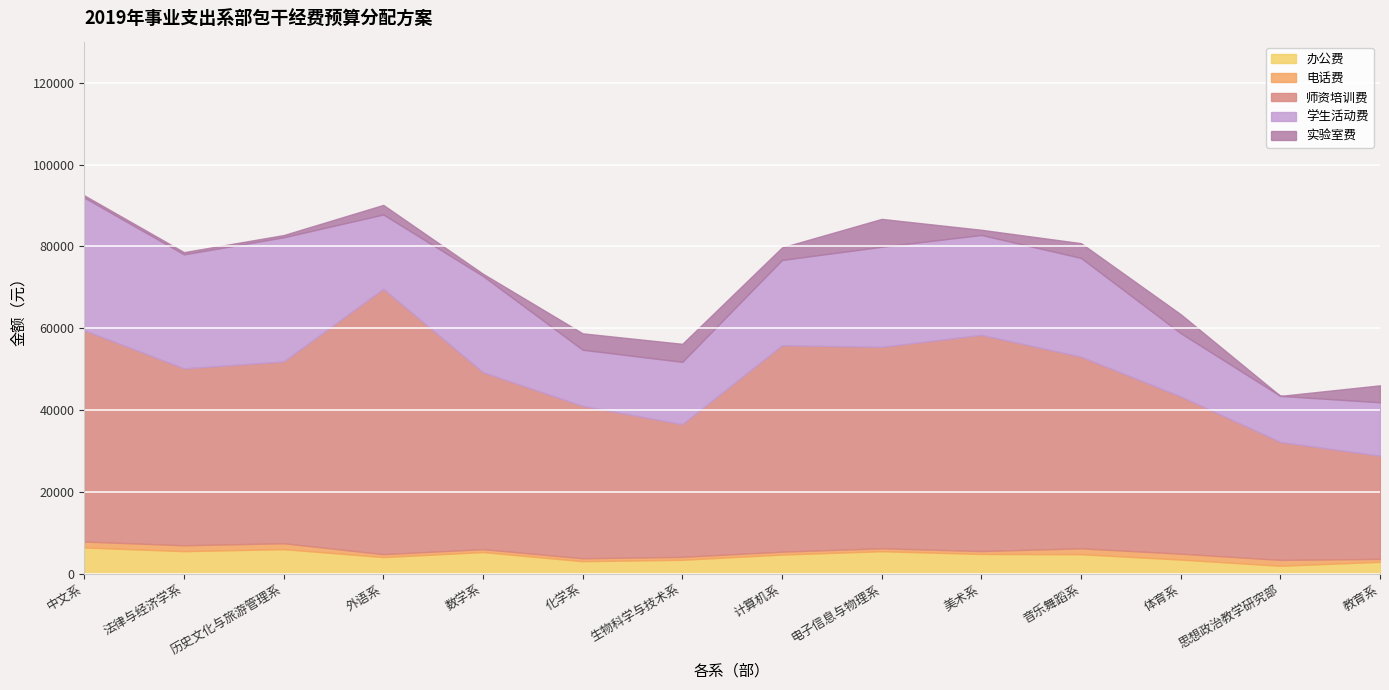

How many interior local peaks does the 办公费 series have?

3